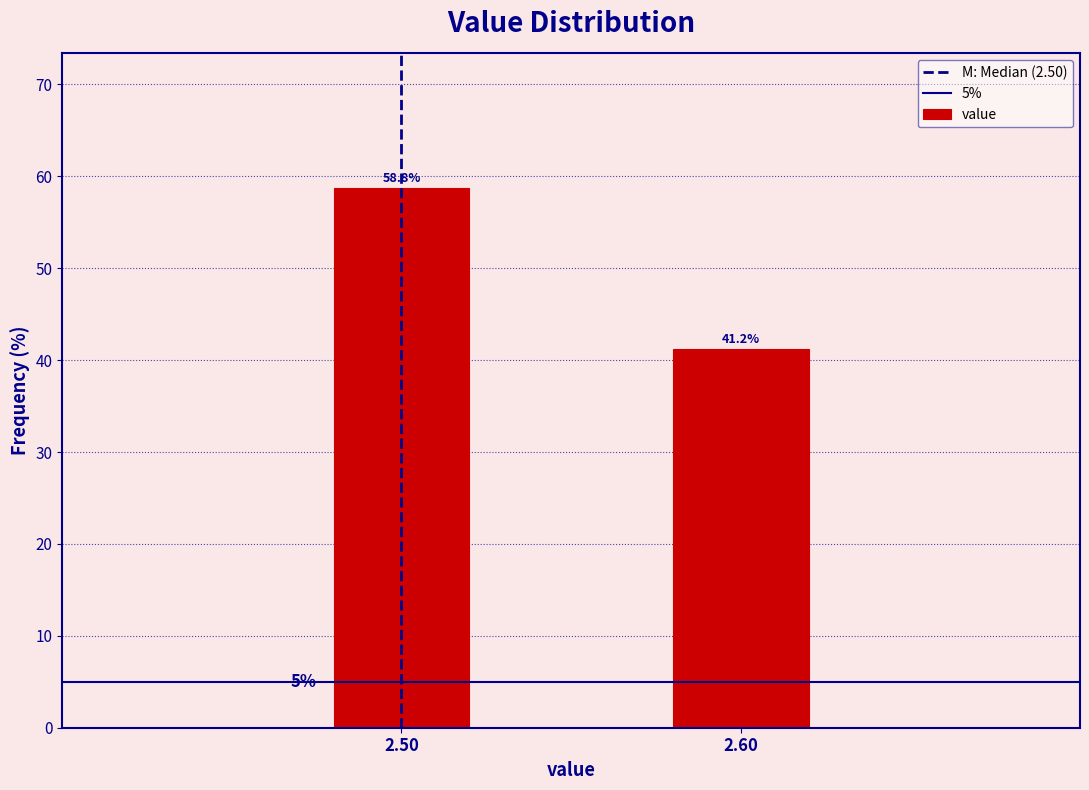

What is the value of the 1st bar from the left?

58.8